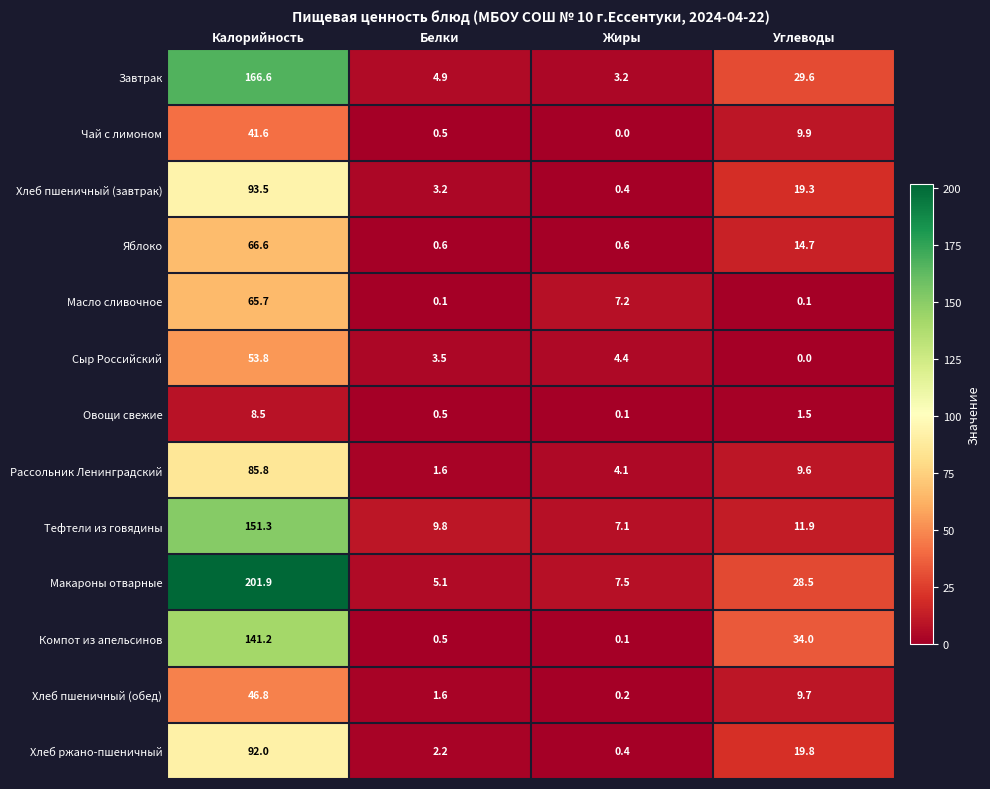

What is the difference between the maximum and minimum values in the Компот из апельсинов series?

141.1